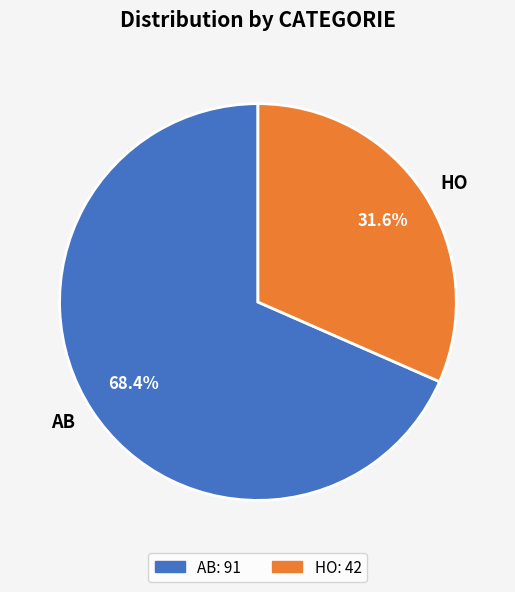

The HO slice represents 24% of the pie. True or false?

False